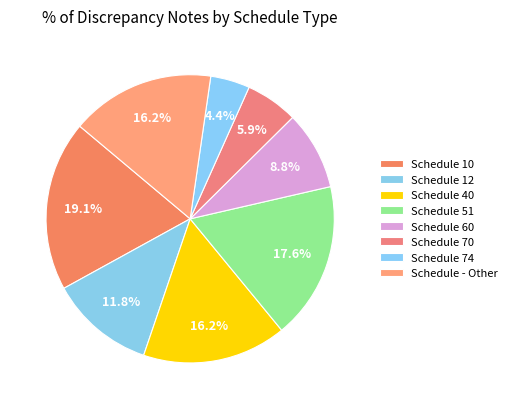

To the nearest percent, what portion does Schedule 70 represent?

6%